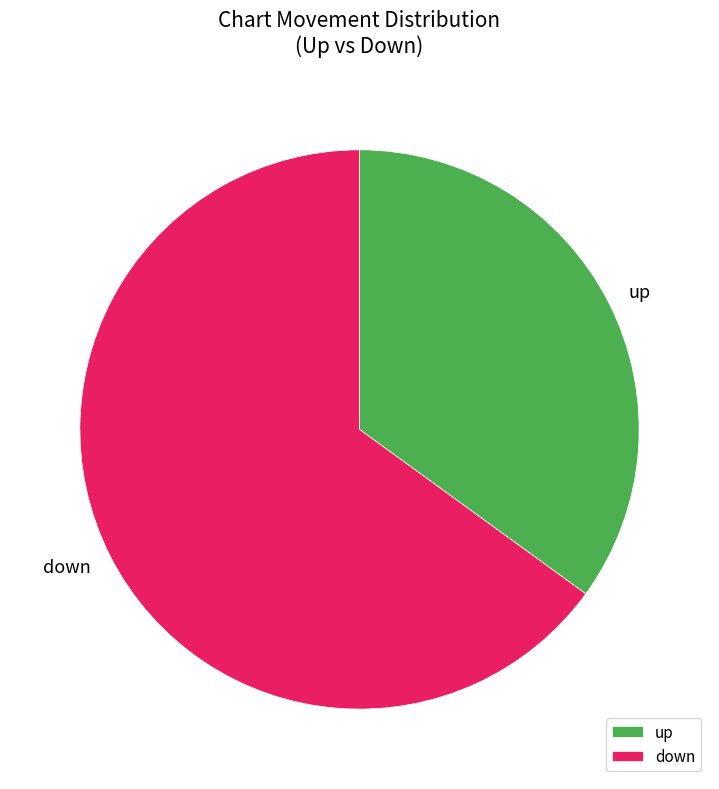

Between down and up, which is larger?

down